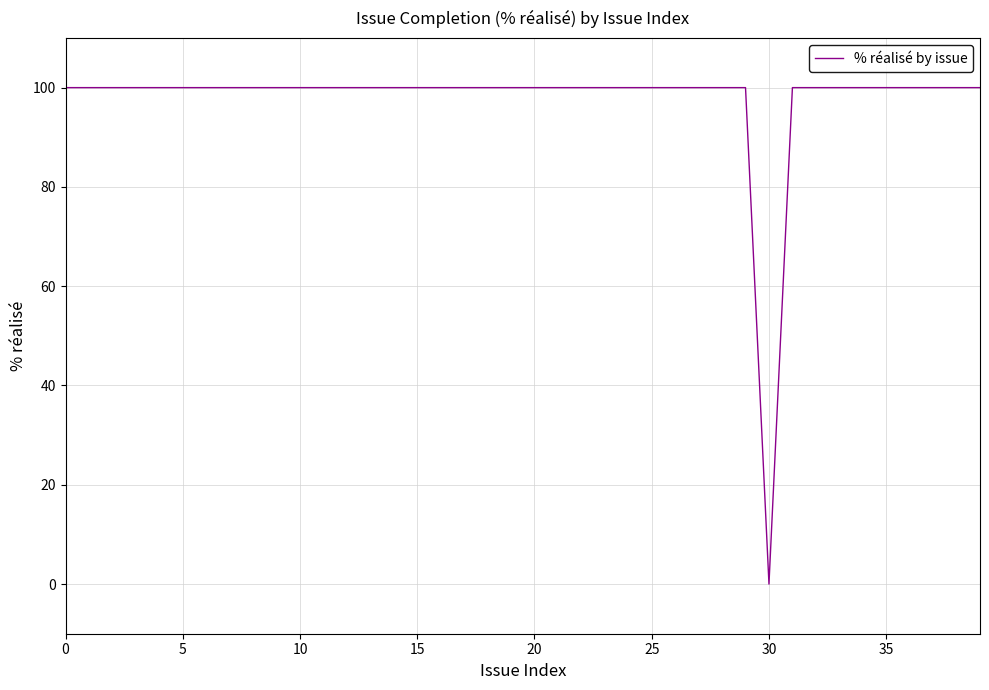

What is the greatest value displayed?

100